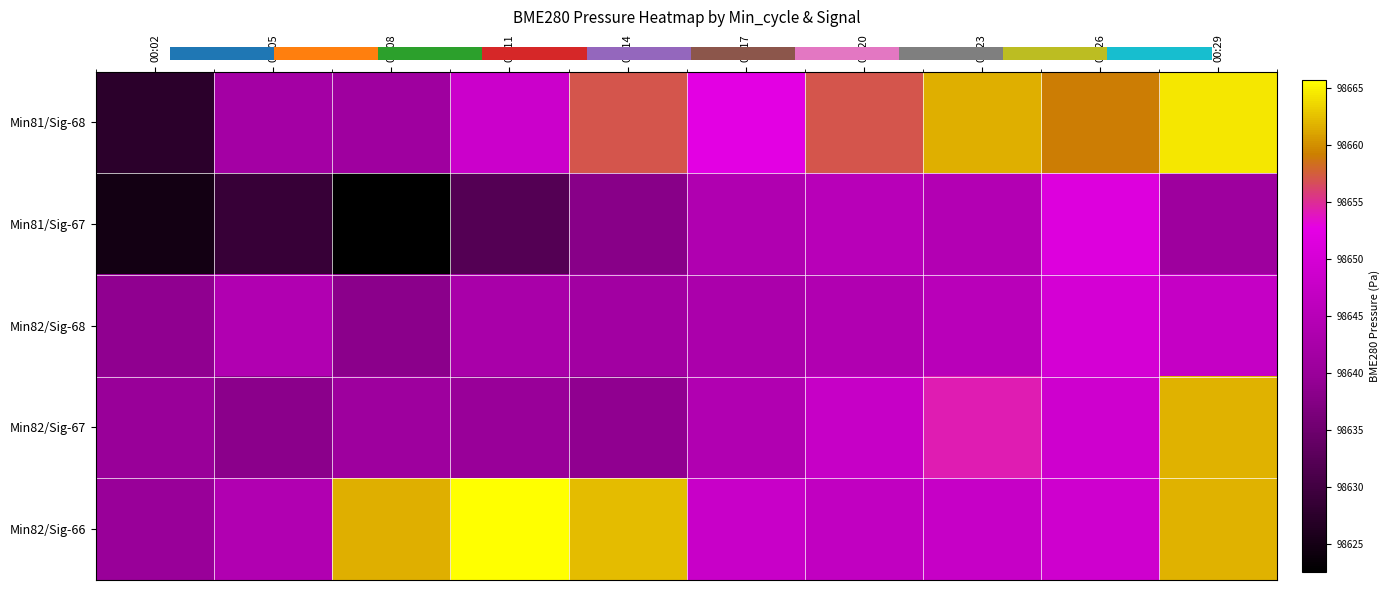

True or false: Min81/Sig-67 has a value of 98645.1 at 00:20.

True